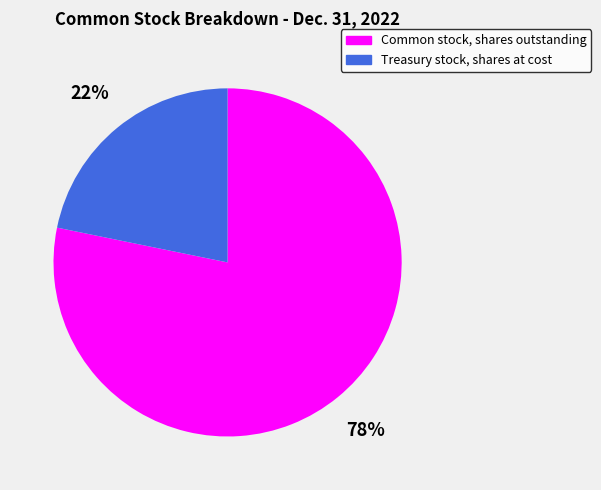

To the nearest percent, what portion does Treasury stock, shares at cost represent?

22%